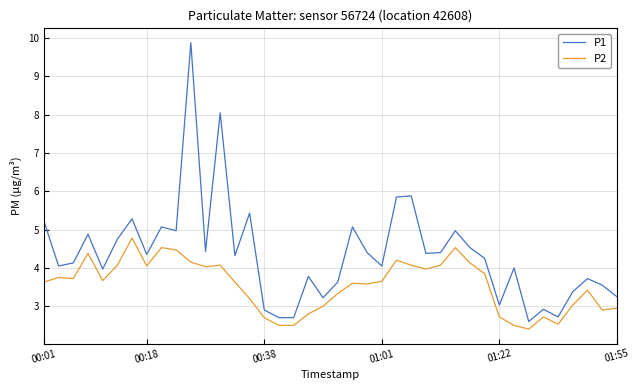

What is the greatest value displayed?

9.9